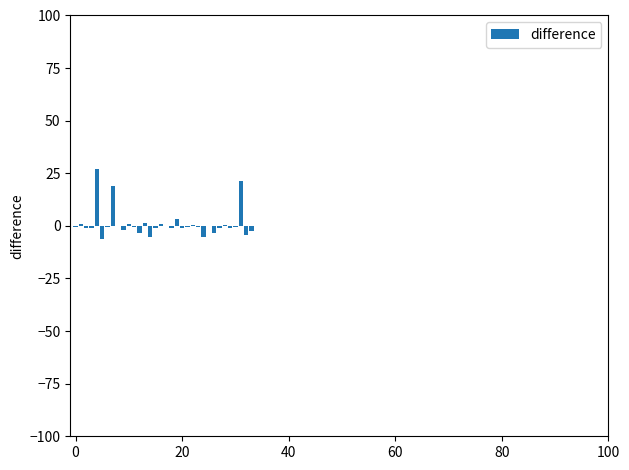

What is the maximum value shown in the chart?

27.0